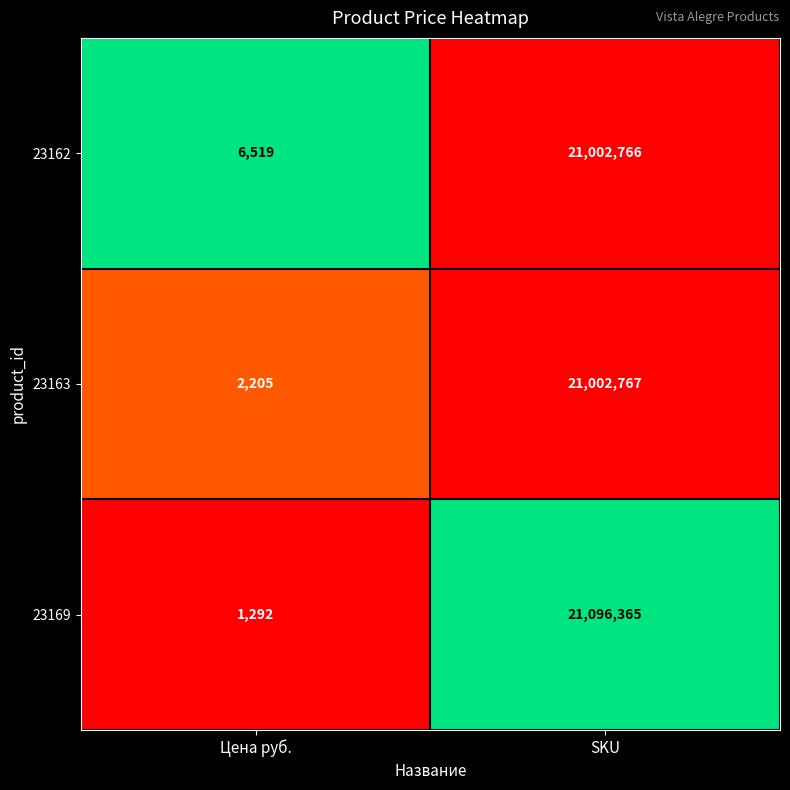

What is the sum of all 23162 values?

21009285